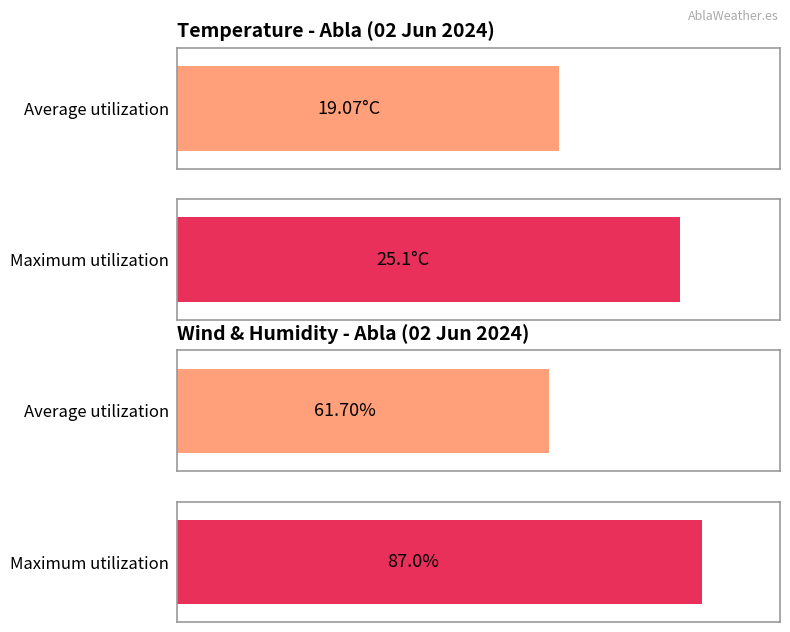

How many bars are there in each group?

4